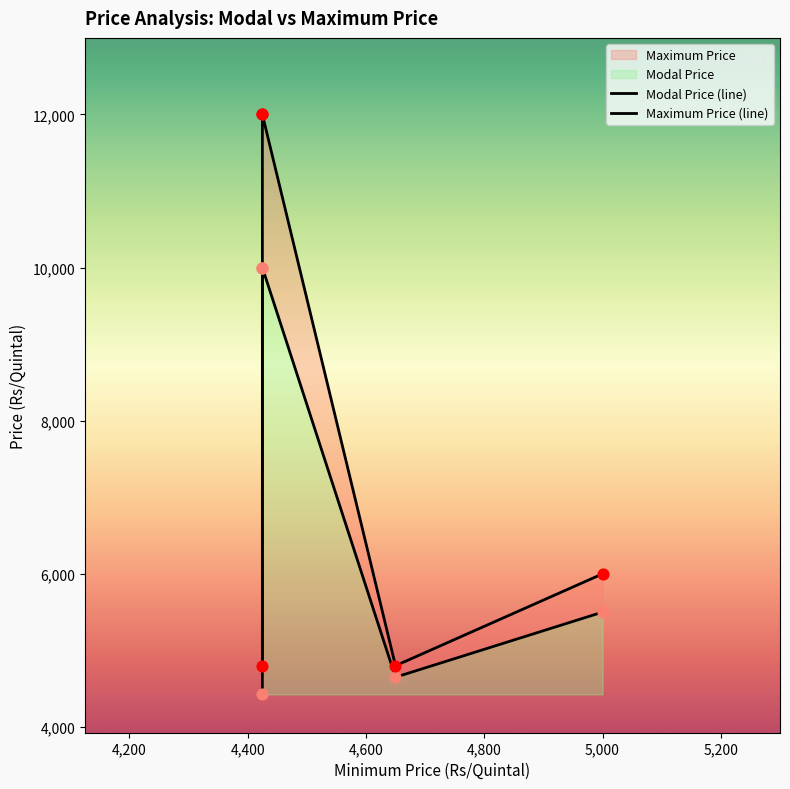

Which series has the largest Y range (max minus min)?

Maximum Price